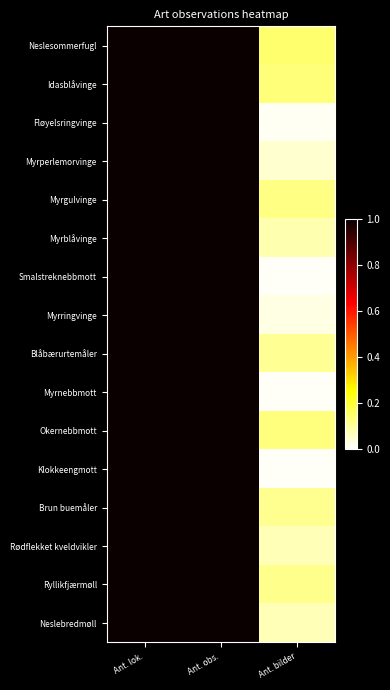

Reading right to left, what are all the values shown in this chart?

Neslesommerfugl: Ant. bilder=0.1	Ant. obs.=1.0	Ant. lok.=1.0
Idasblåvinge: Ant. bilder=0.1	Ant. obs.=1.0	Ant. lok.=1.0
Fløyelsringvinge: Ant. bilder=0.0	Ant. obs.=1.0	Ant. lok.=1.0
Myrperlemorvinge: Ant. bilder=0.0	Ant. obs.=1.0	Ant. lok.=1.0
Myrgulvinge: Ant. bilder=0.1	Ant. obs.=1.0	Ant. lok.=1.0
Myrblåvinge: Ant. bilder=0.1	Ant. obs.=1.0	Ant. lok.=1.0
Smalstreknebbmott: Ant. bilder=0.0	Ant. obs.=1.0	Ant. lok.=1.0
Myrringvinge: Ant. bilder=0.0	Ant. obs.=1.0	Ant. lok.=1.0
Blåbærurtemåler: Ant. bilder=0.1	Ant. obs.=1.0	Ant. lok.=1.0
Myrnebbmott: Ant. bilder=0.0	Ant. obs.=1.0	Ant. lok.=1.0
Okernebbmott: Ant. bilder=0.1	Ant. obs.=1.0	Ant. lok.=1.0
Klokkeengmott: Ant. bilder=0.0	Ant. obs.=1.0	Ant. lok.=1.0
Brun buemåler: Ant. bilder=0.1	Ant. obs.=1.0	Ant. lok.=1.0
Rødflekket kveldvikler: Ant. bilder=0.1	Ant. obs.=1.0	Ant. lok.=1.0
Ryllikfjærmøll: Ant. bilder=0.1	Ant. obs.=1.0	Ant. lok.=1.0
Neslebredmøll: Ant. bilder=0.1	Ant. obs.=1.0	Ant. lok.=1.0